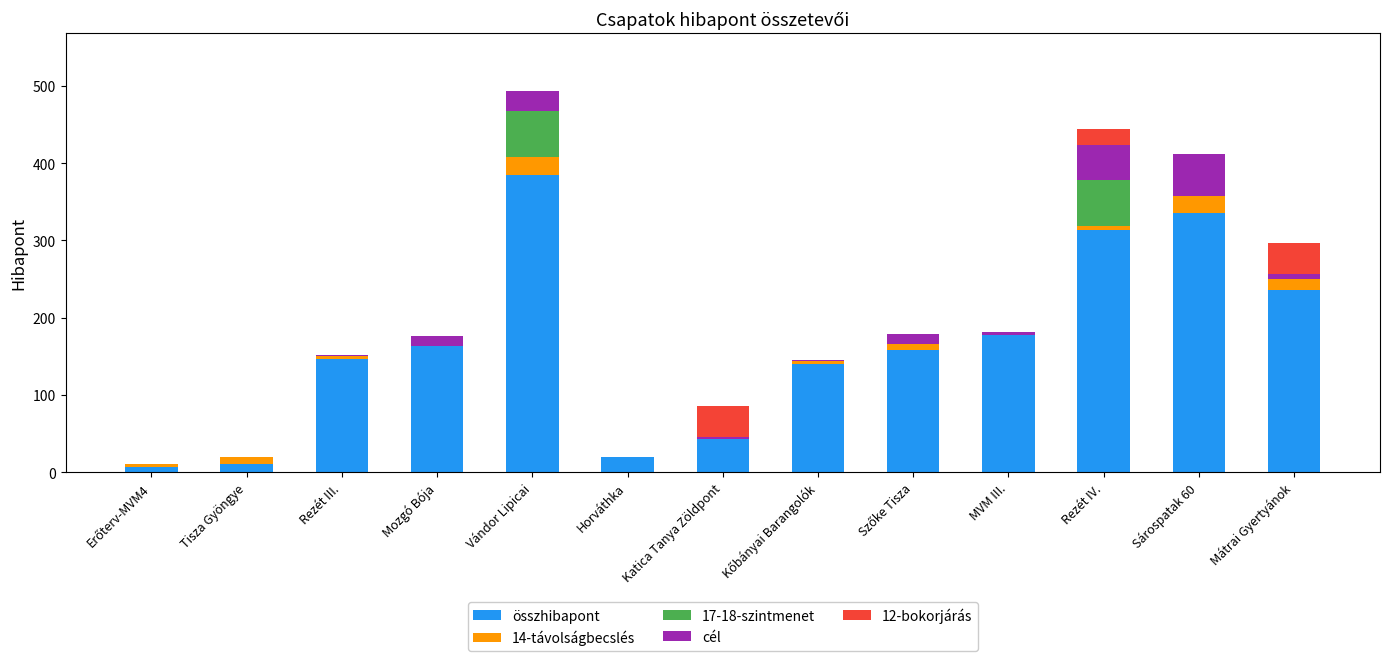

How many categories are shown in the chart?

13